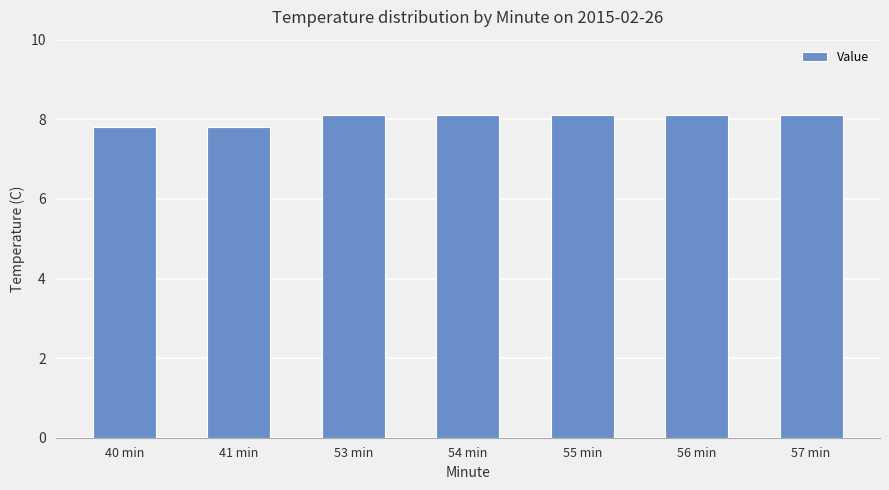

Is it true that the value at 41 min is 3.7?

False